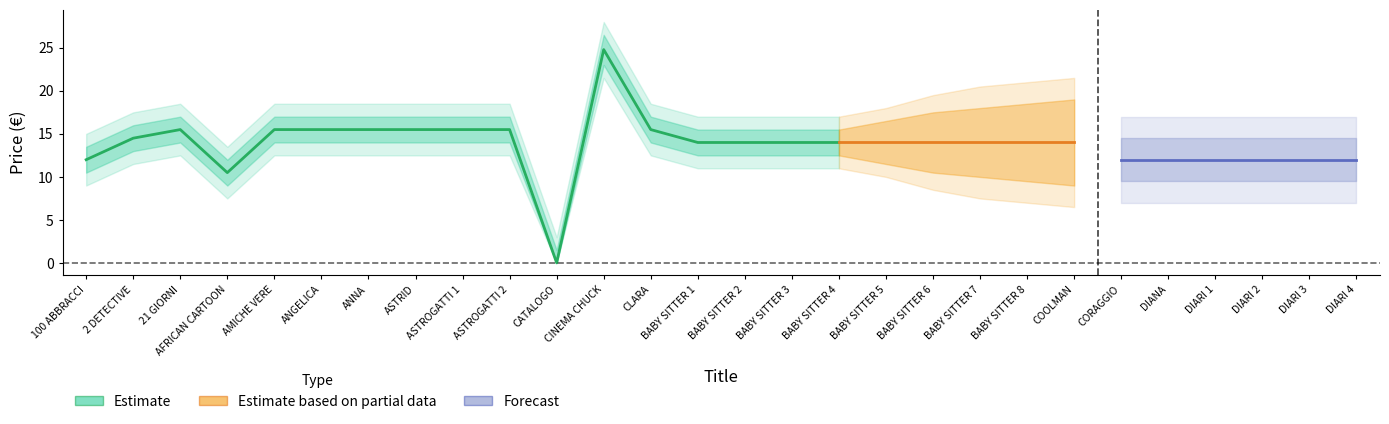

Where does the Prezzo_lower2 series first go above 12?

21 GIORNI